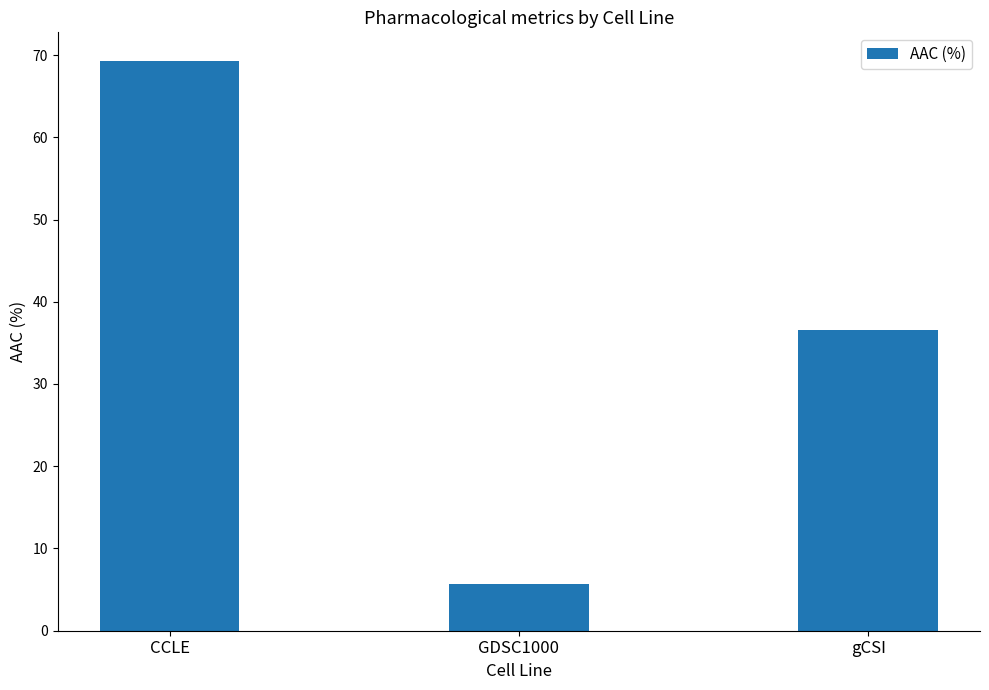

What is the difference between the second highest and minimum values?

30.8